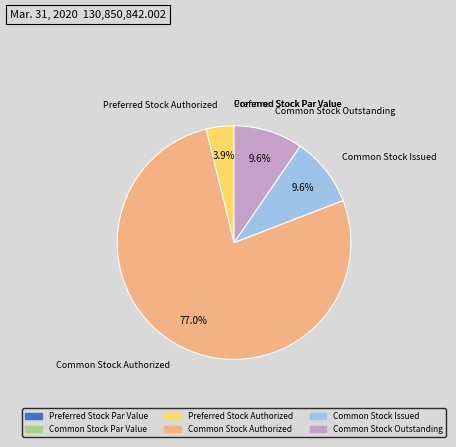

Which slice represents more than half of the pie?

Common Stock Authorized